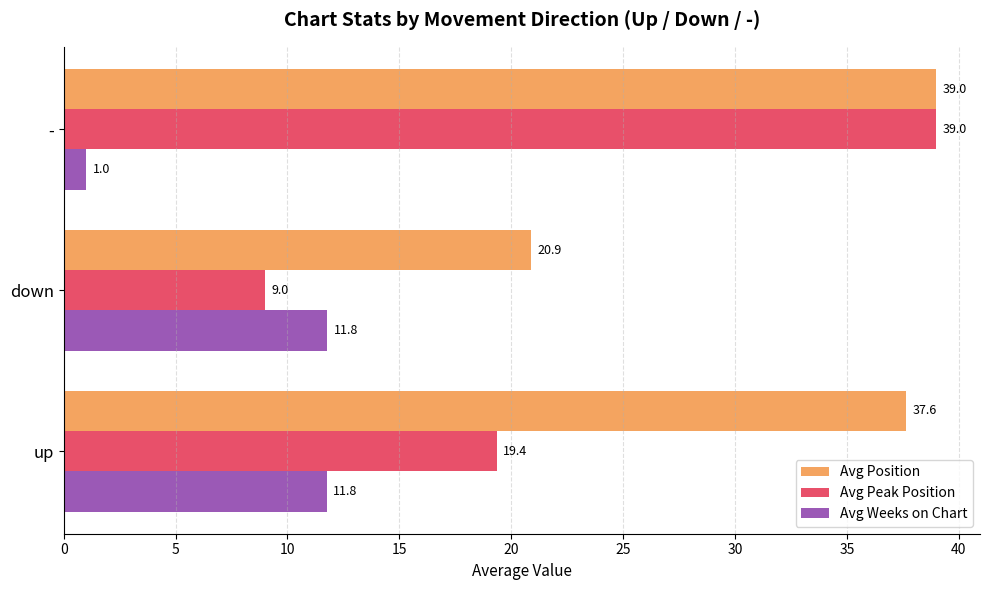

How many values in the Avg Position series exceed 37?

2